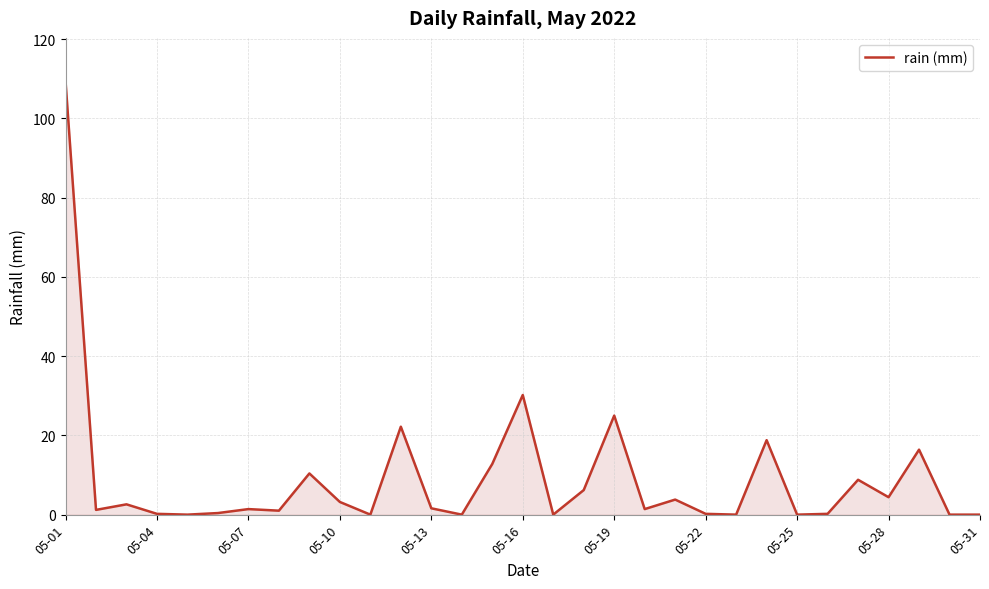

What is the difference between the maximum and minimum values?

109.4